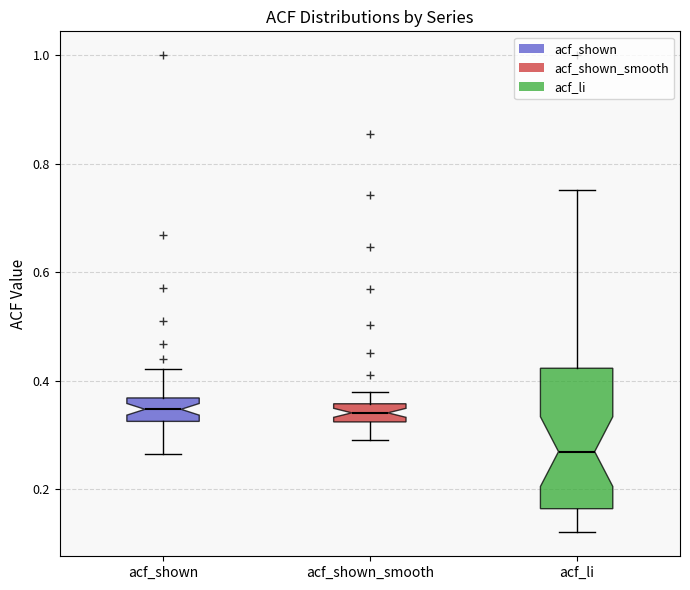

Which box is the tallest, from its lower edge to its upper edge?

acf_li